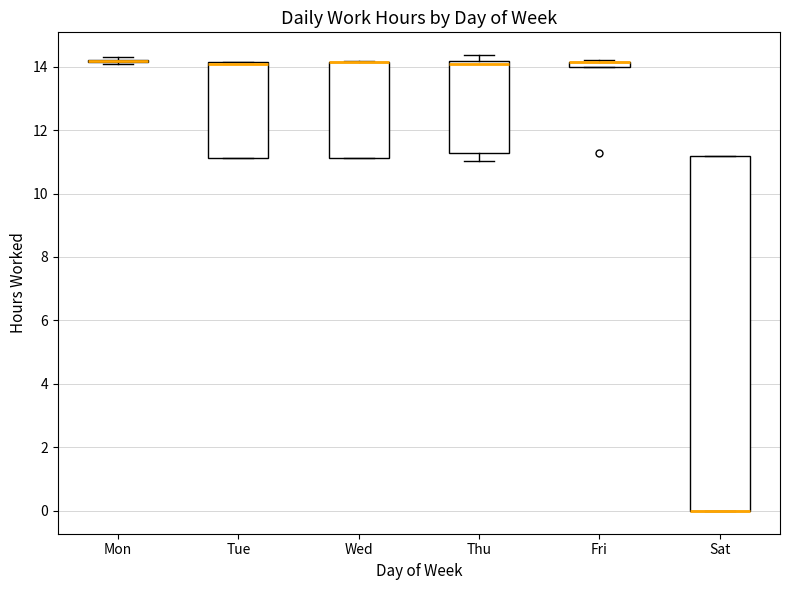

Which box is the tallest, from its lower edge to its upper edge?

Sat